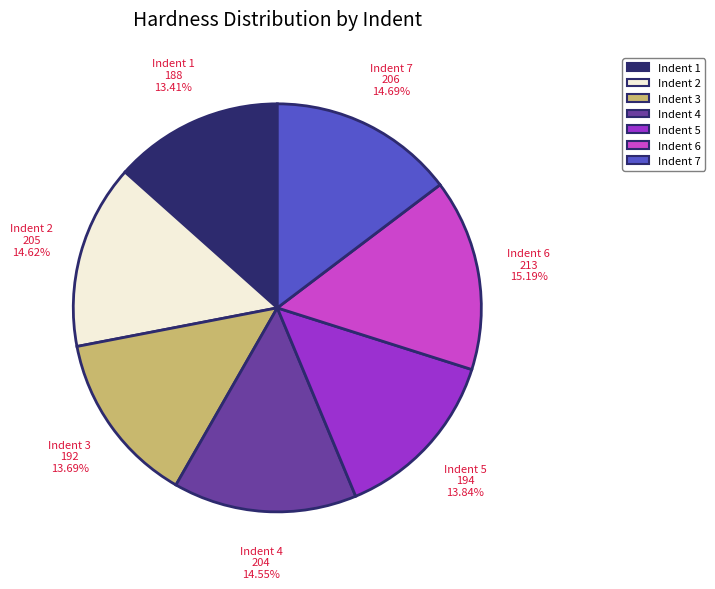

Is there a majority slice in this chart?

No